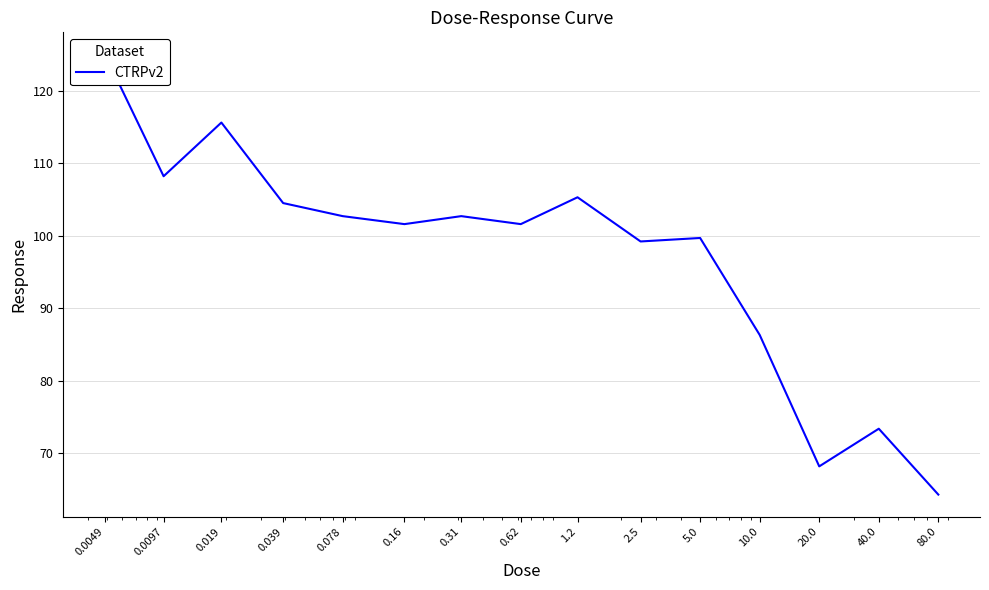

How many lines are shown in the chart?

1